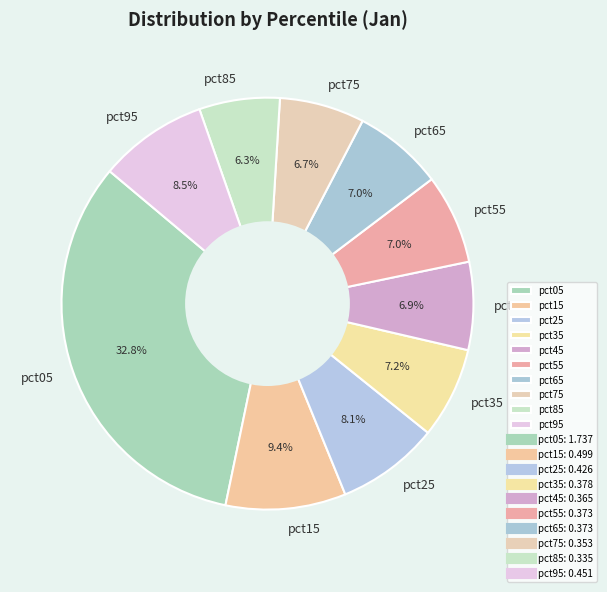

Between pct15 and pct45, which is larger?

pct15